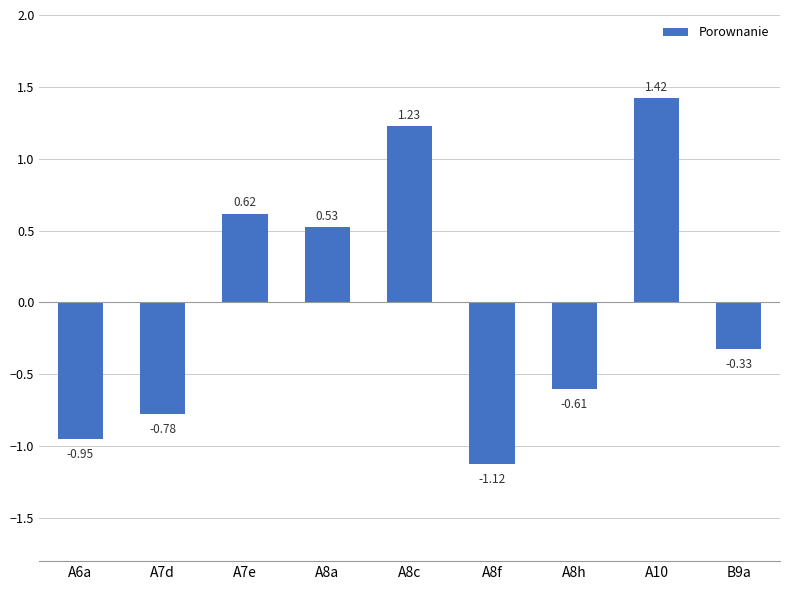

What is the label of the 8th bar from the left?

A10